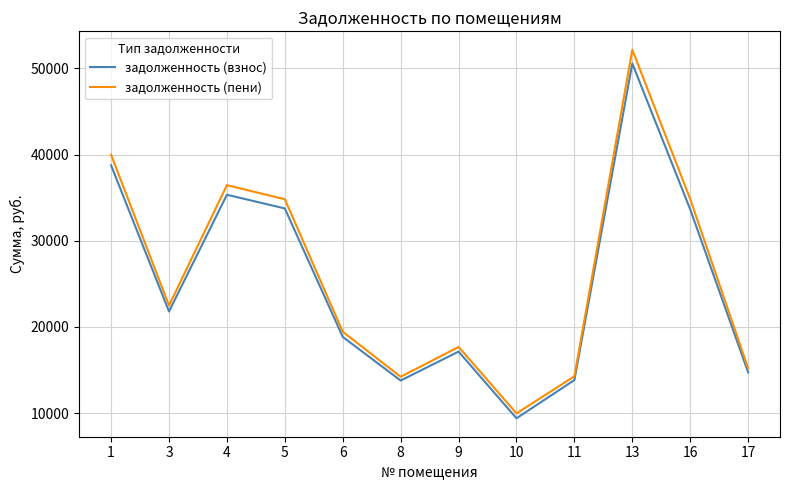

True or false: задолженность (пени) has a value of 23541.4 at 5.

False